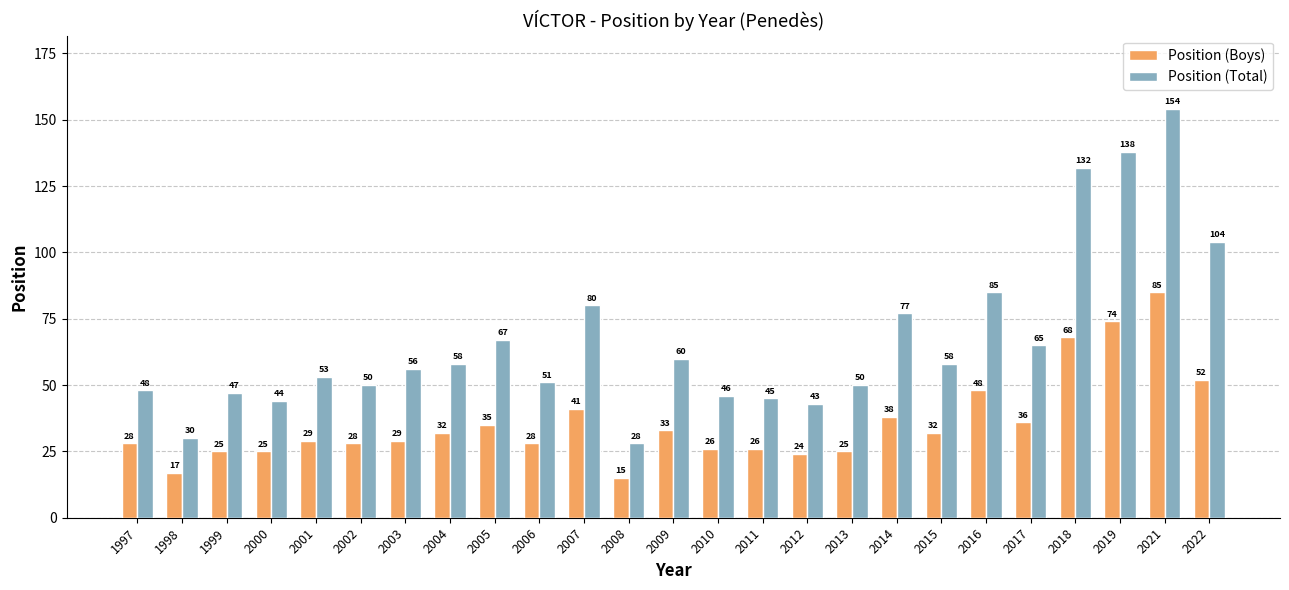

Which label corresponds to the smallest value in the chart?

2008